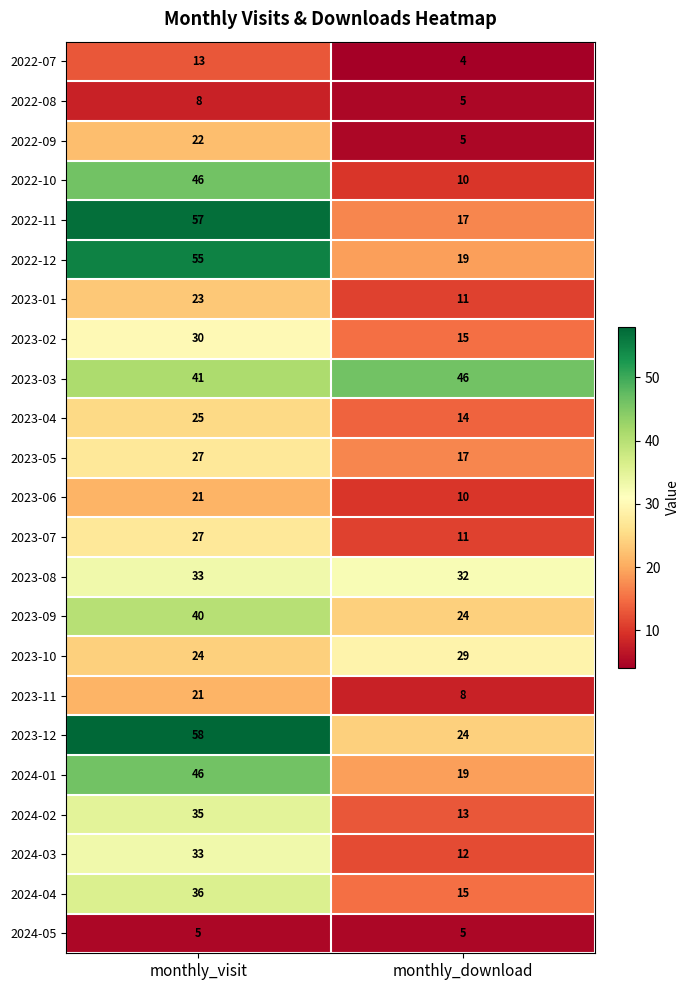

Rank the categories by 2024-01 value from highest to lowest.

monthly_visit, monthly_download